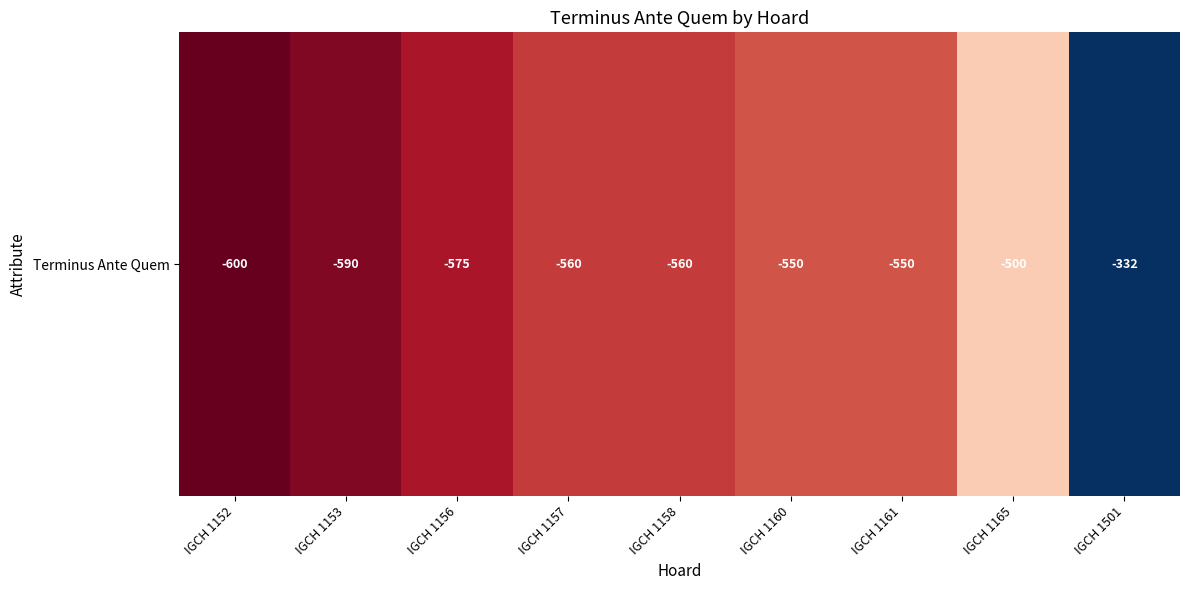

List the labels in order of value, smallest first.

IGCH 1152, IGCH 1153, IGCH 1156, IGCH 1157, IGCH 1158, IGCH 1160, IGCH 1161, IGCH 1165, IGCH 1501